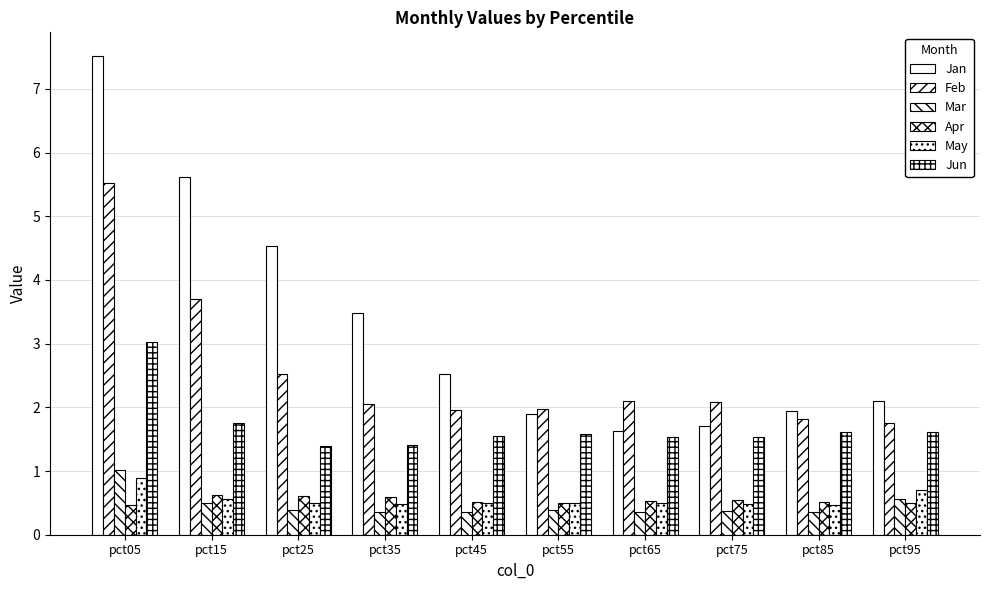

How many series are shown in this chart?

6